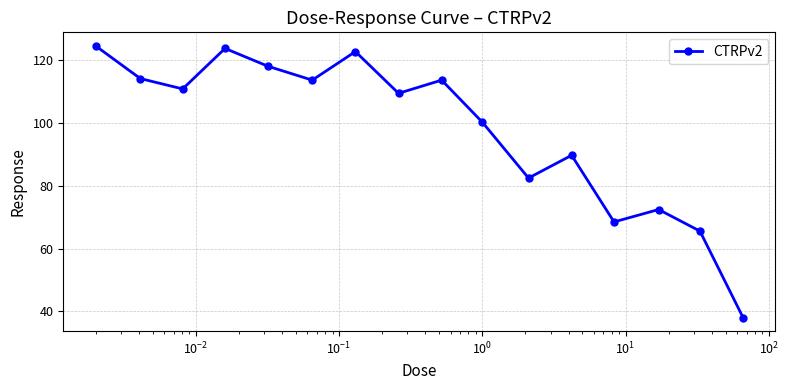

Count the number of categories in the chart.

16